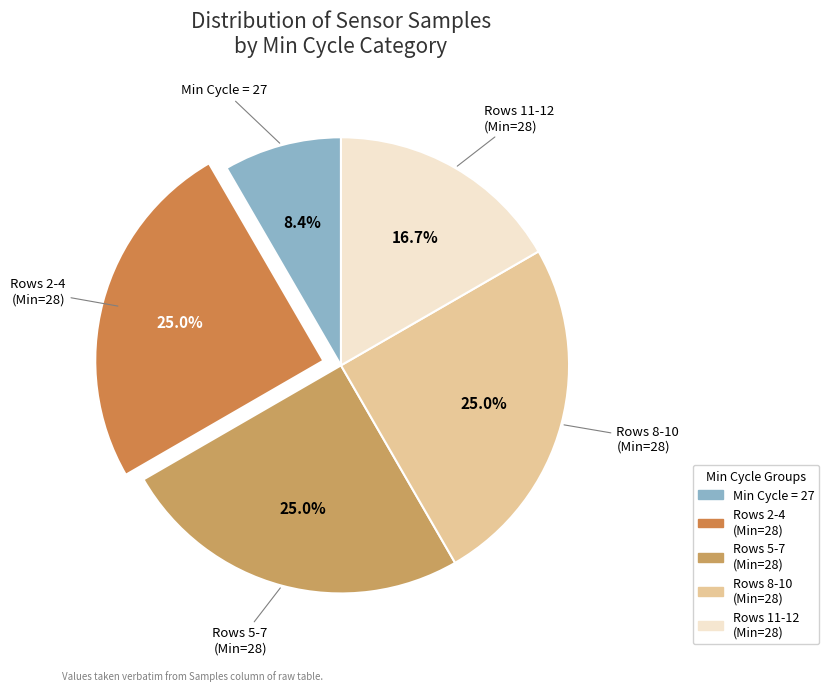

How many segments does this pie chart have?

5